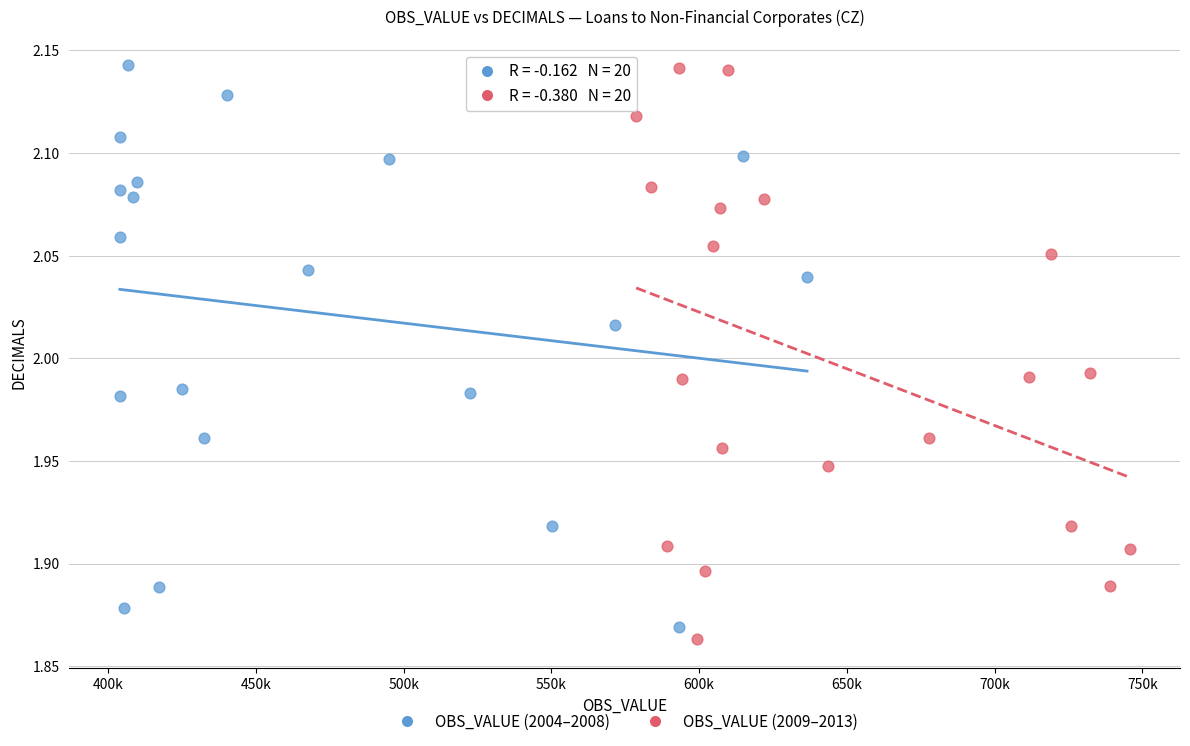

What are all the series names shown in the legend?

OBS_VALUE (2004–2008), OBS_VALUE (2009–2013)